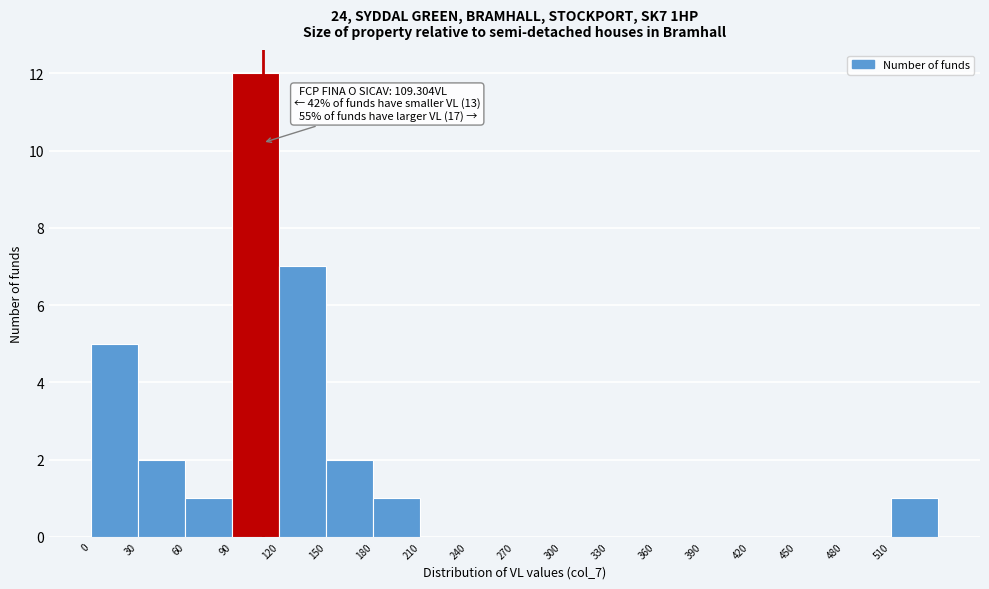

Which range on the x-axis has the tallest bar?

90 to 120